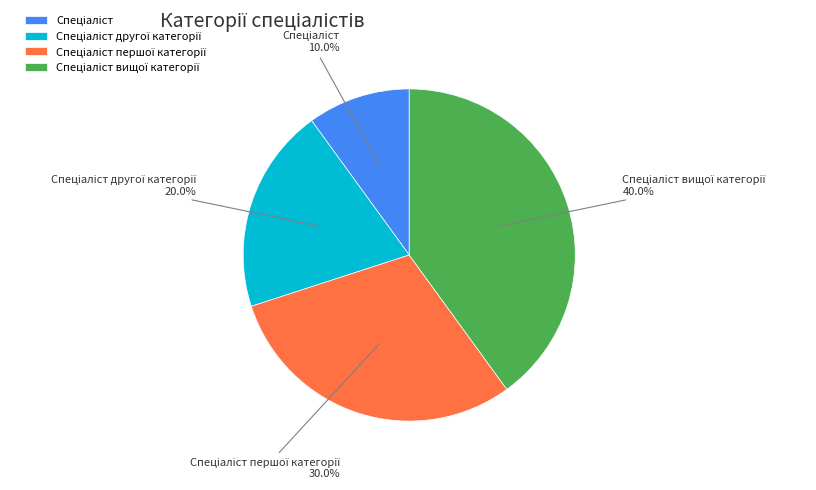

Is there any slice that represents more than half of the pie?

No